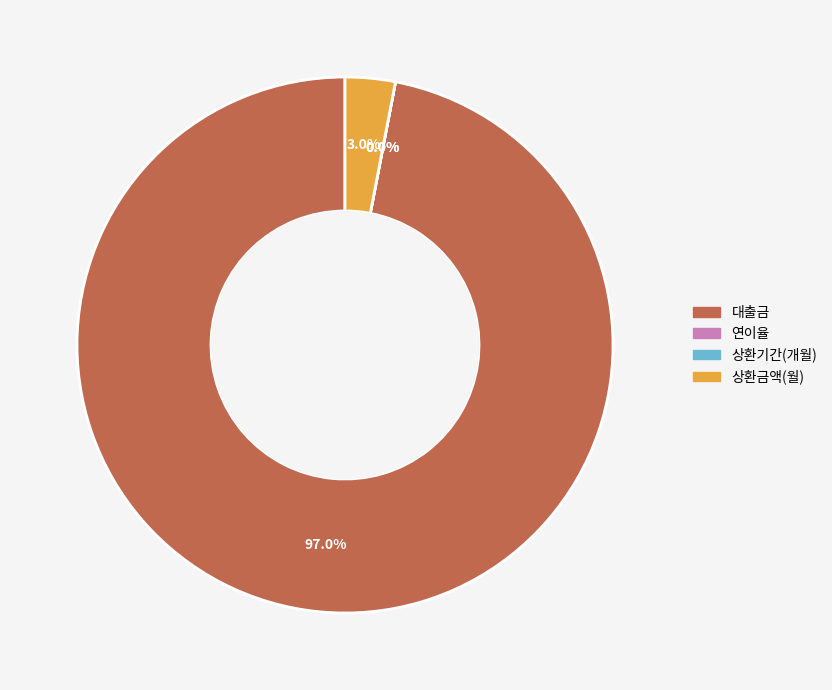

What is the largest slice in the pie chart?

대출금